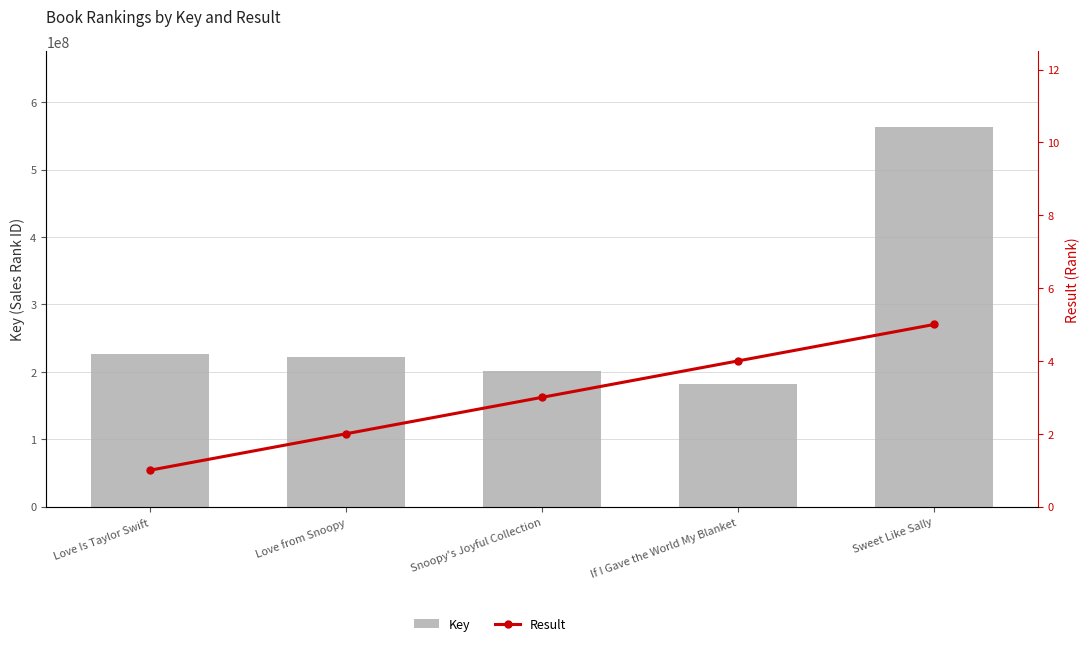

What is the sum of all Key values?

1394882954